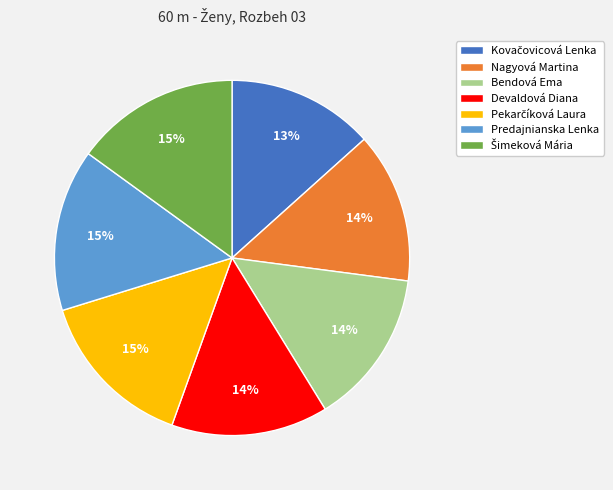

What percentage is the Devaldová Diana slice, to the nearest percent?

14%